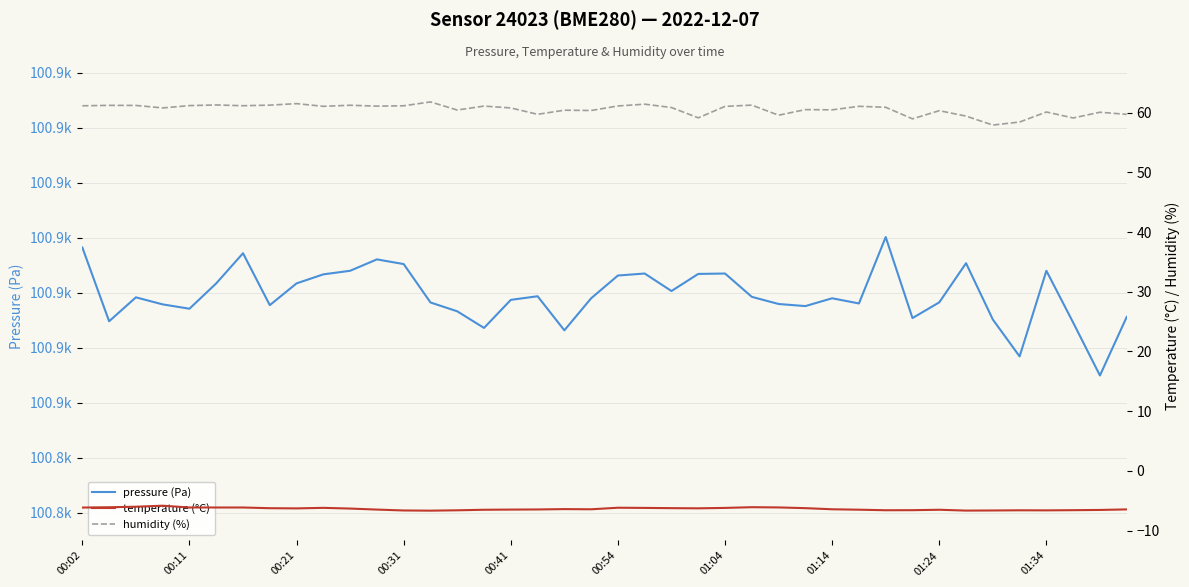

True or false: humidity (%) and temperature (°C) intersect in this chart.

False